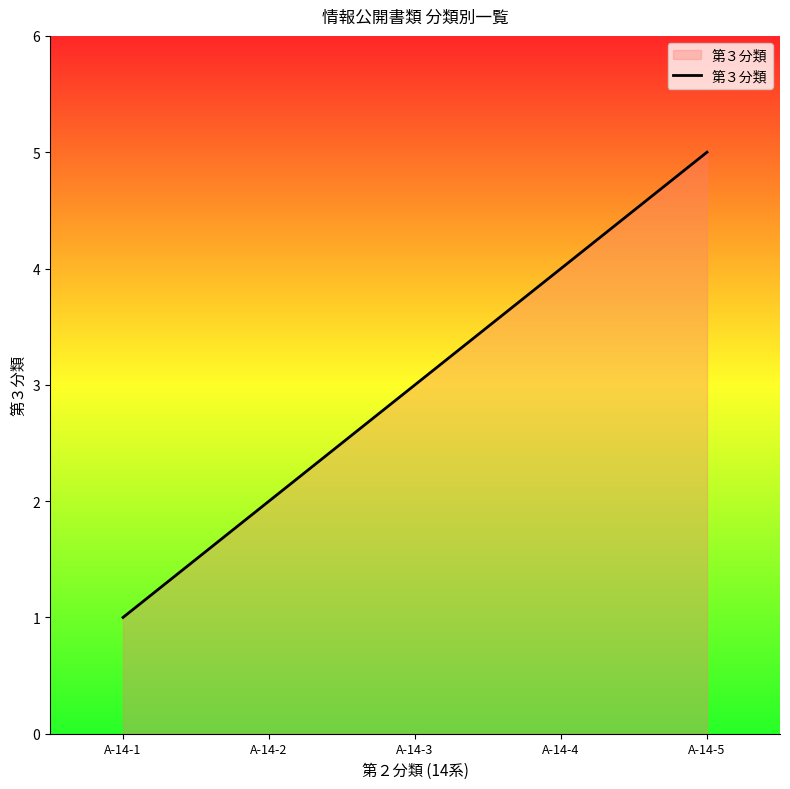

Is it true that the value at A-14-3 is 5?

False